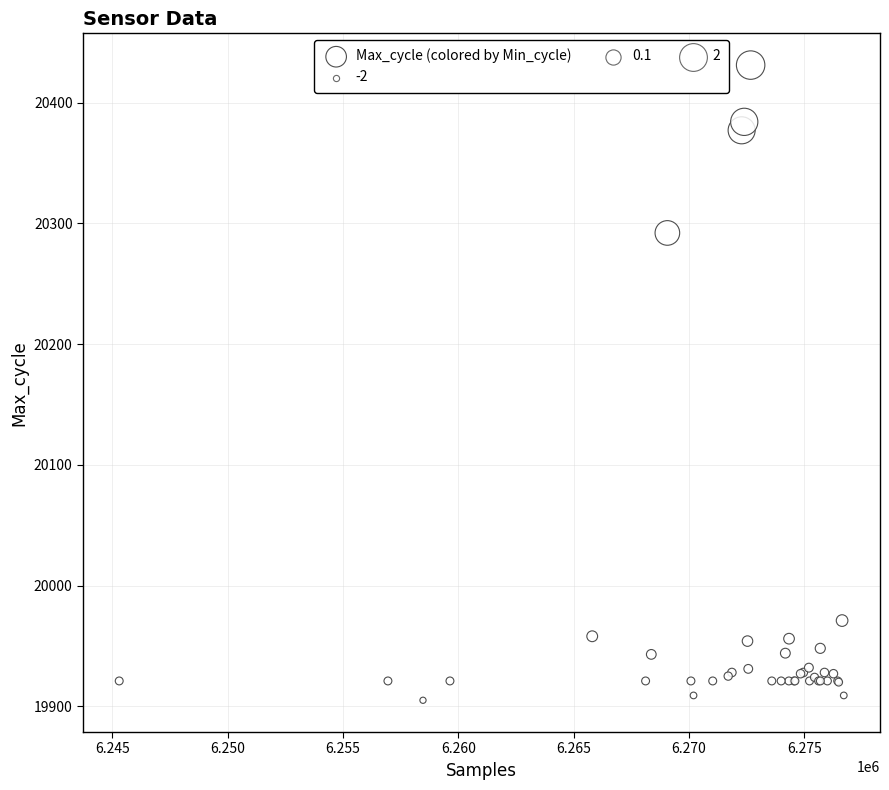

What Y value in the scatter plot is closest to 20168?

20292